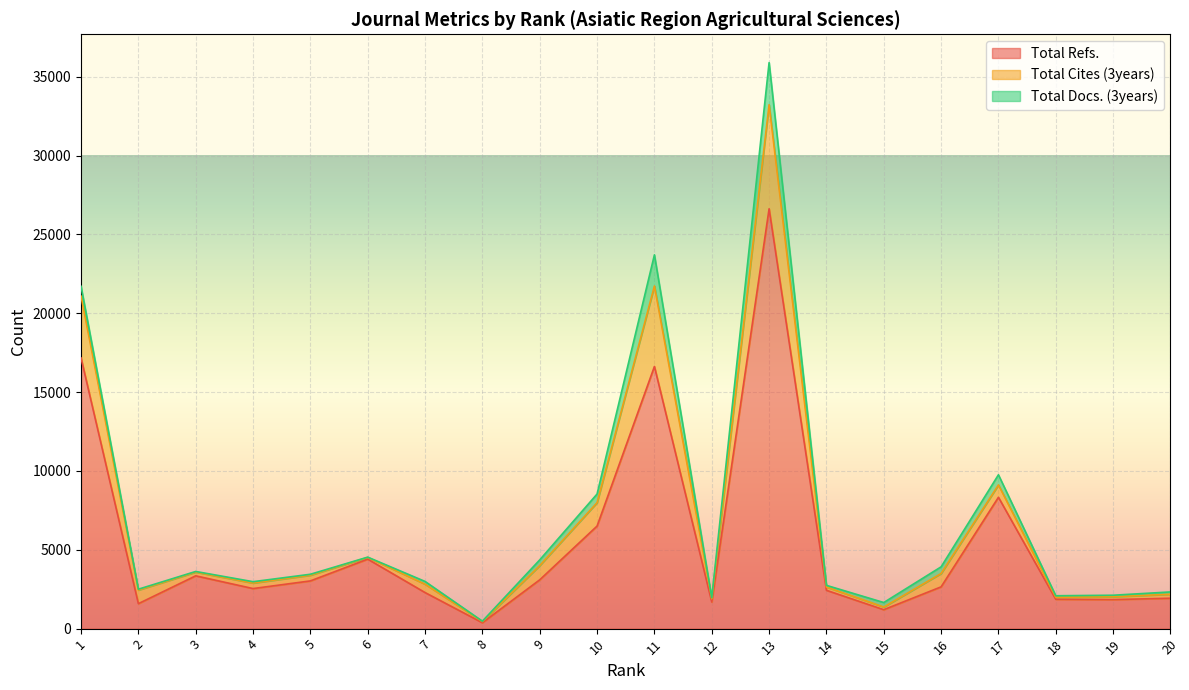

Count the number of categories in the chart.

20